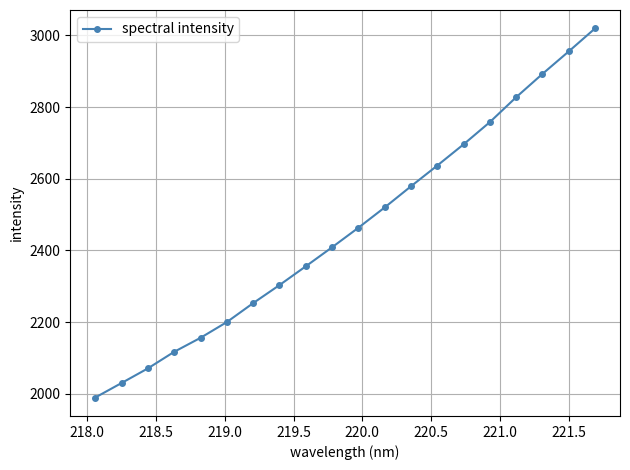

What is the value of the 1st point from the left?

1989.7